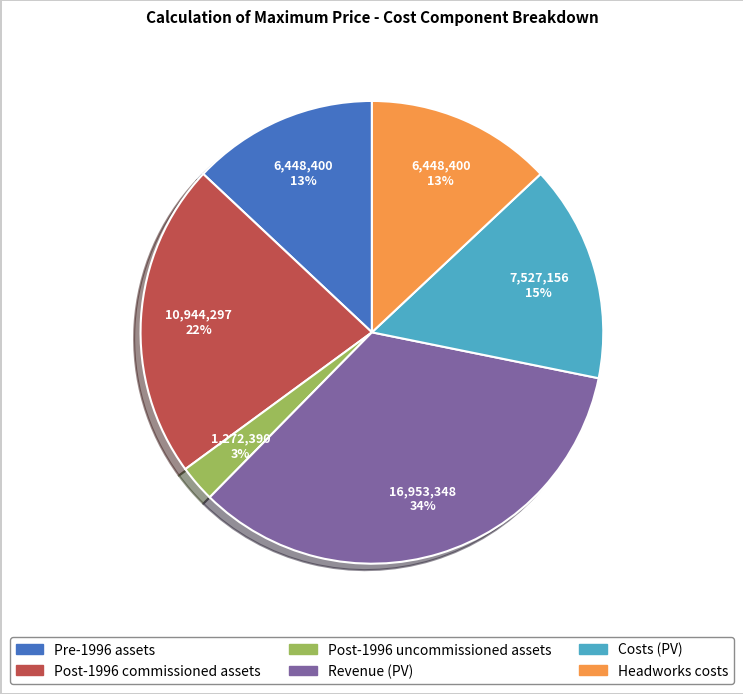

To the nearest percent, what percentage of the pie is Headworks costs?

13%